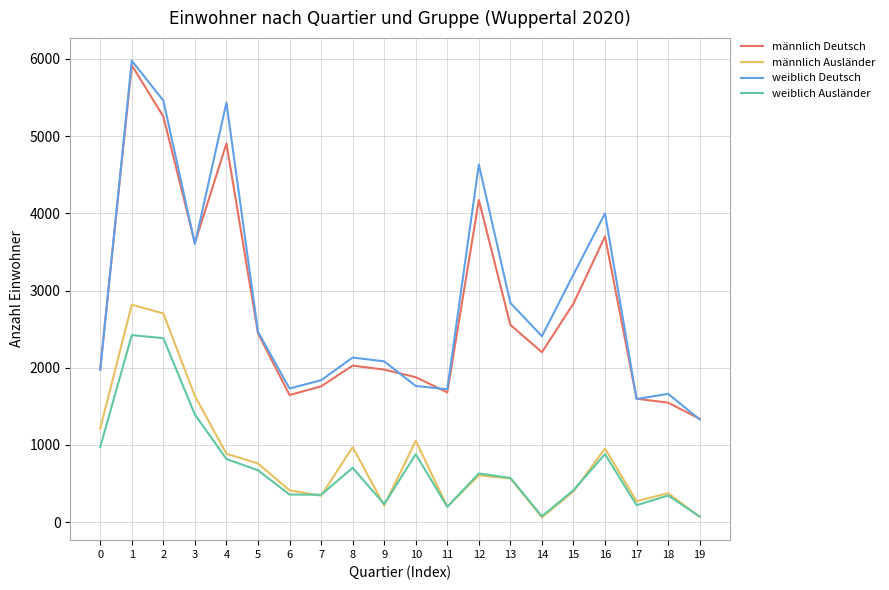

Which series has the widest spread of values?

weiblich Deutsch